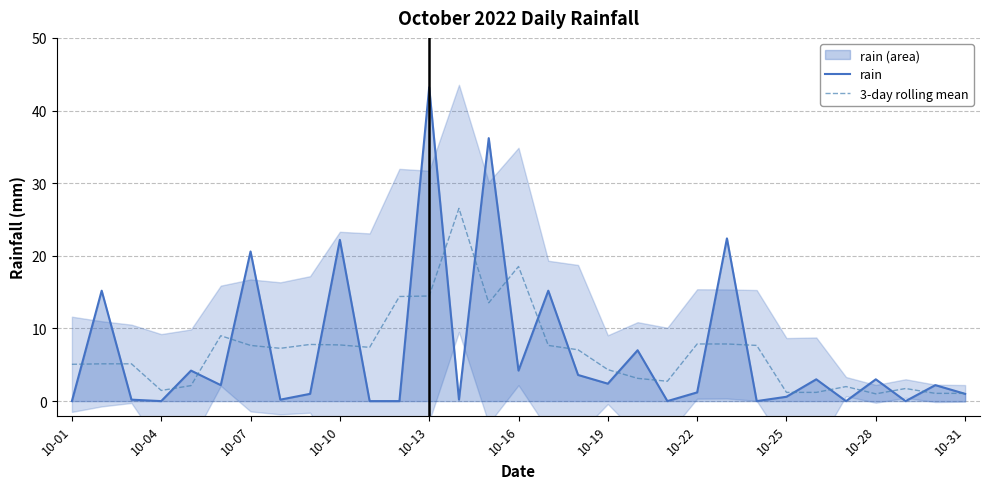

Is the value of 3-day rolling mean at 10-04 greater than the value of rain at 10-16?

No